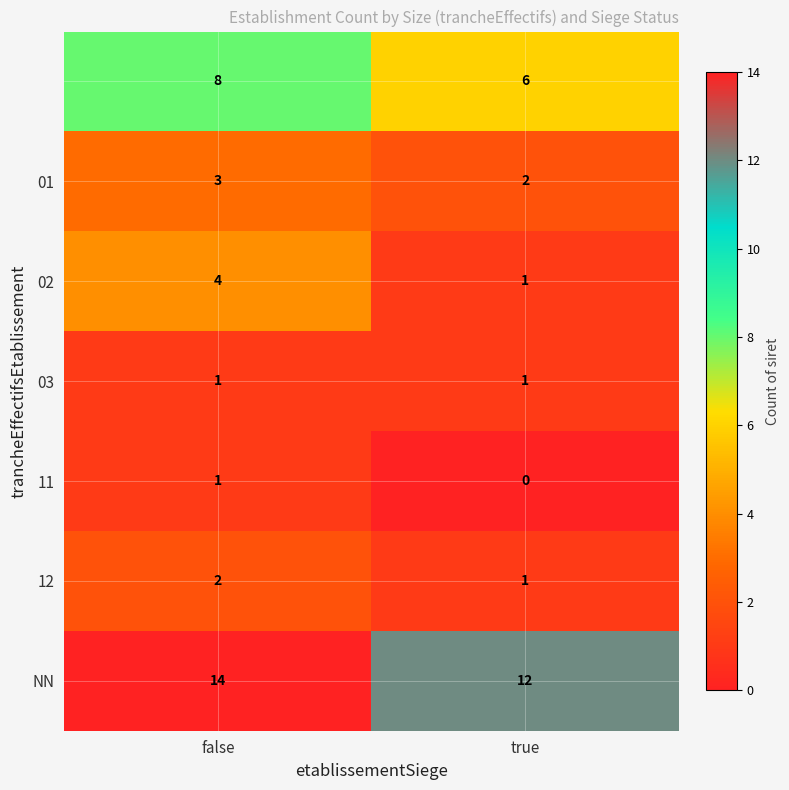

At which category is the sum across all series the highest?

false